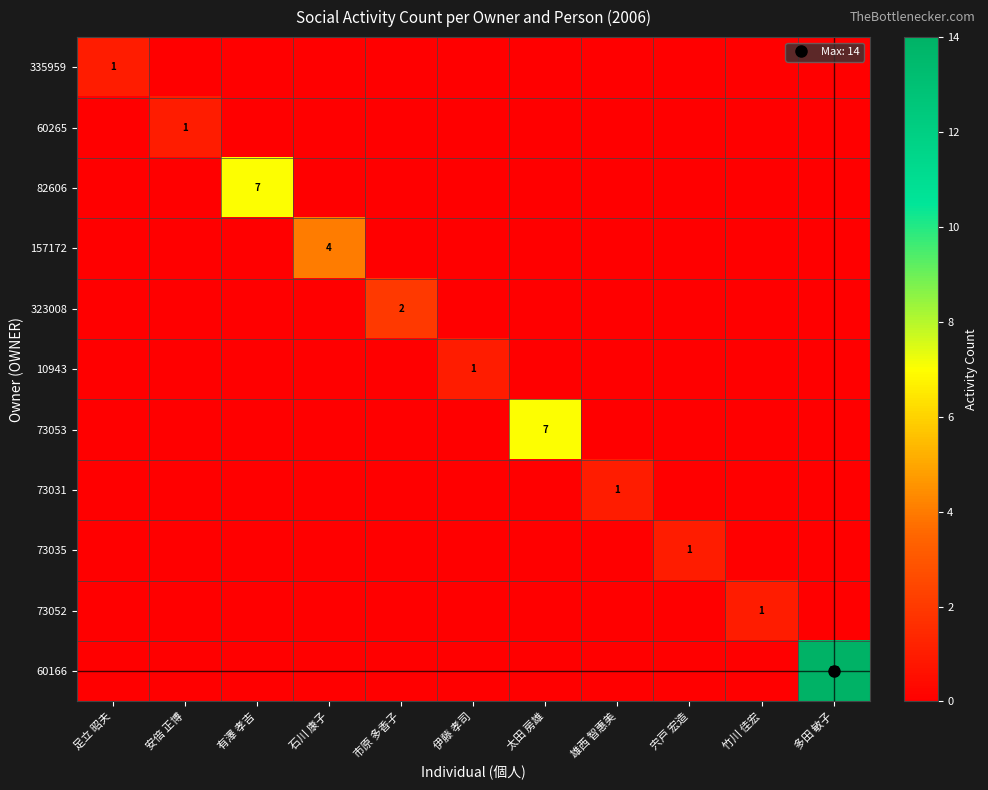

What is the highest value of the 73052 series?

1